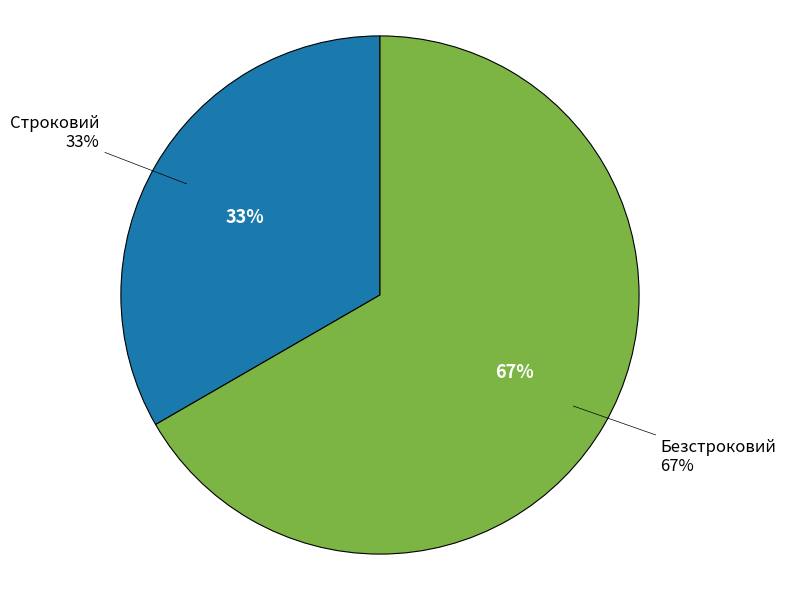

What percentage is NOT represented by Безстроковий?

33.3%